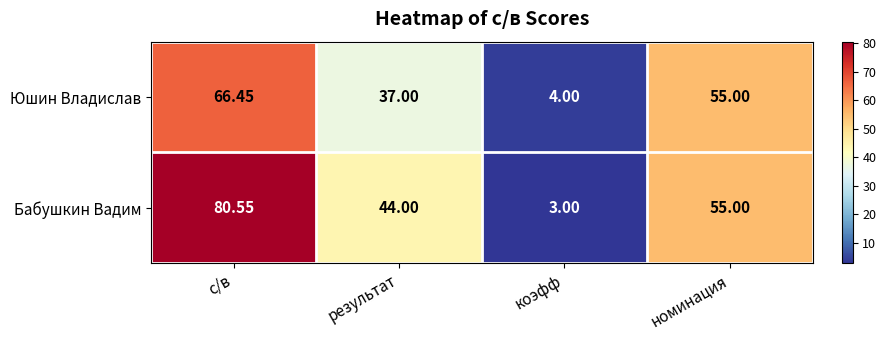

Where does the Бабушкин Вадим series first go above 55?

с/в